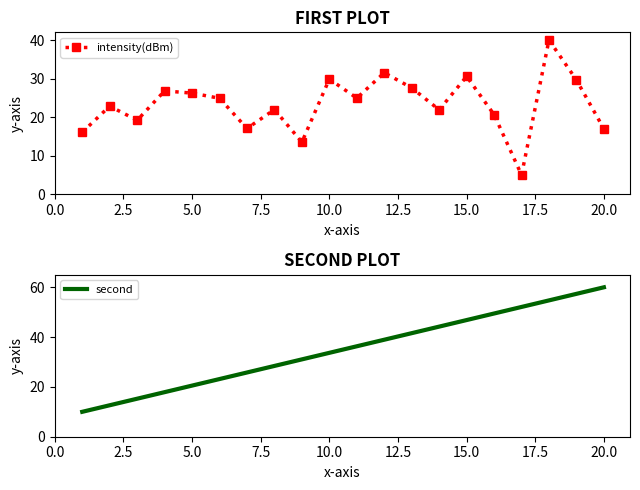

How many interior local peaks does the intensity(dBm) series have?

7